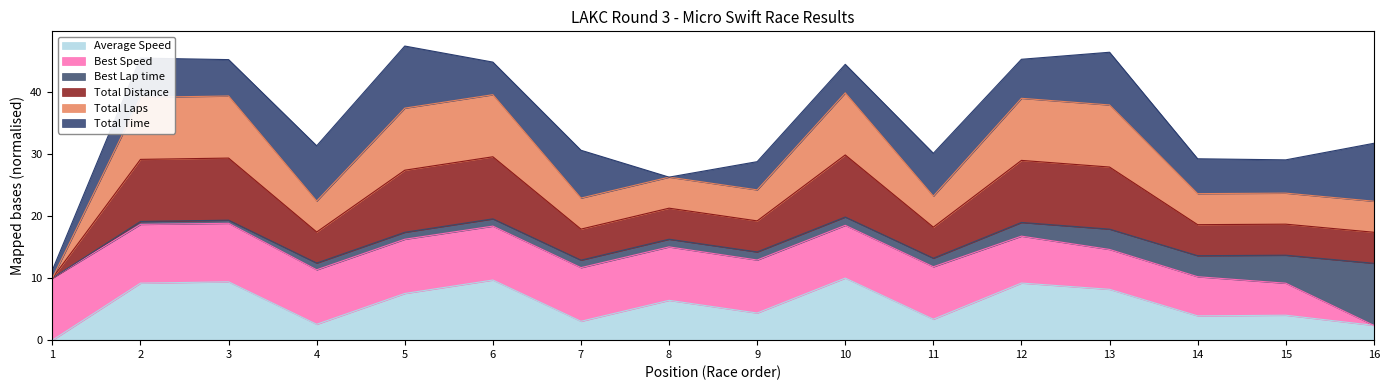

Which category has the lowest value across all series?

1